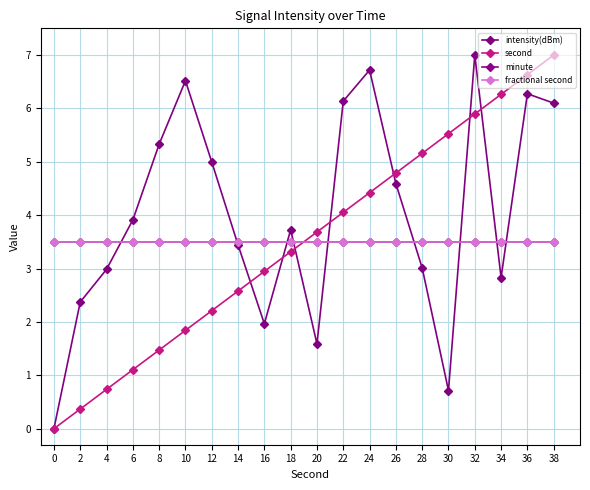

At how many categories does at least one series exceed 5?

10